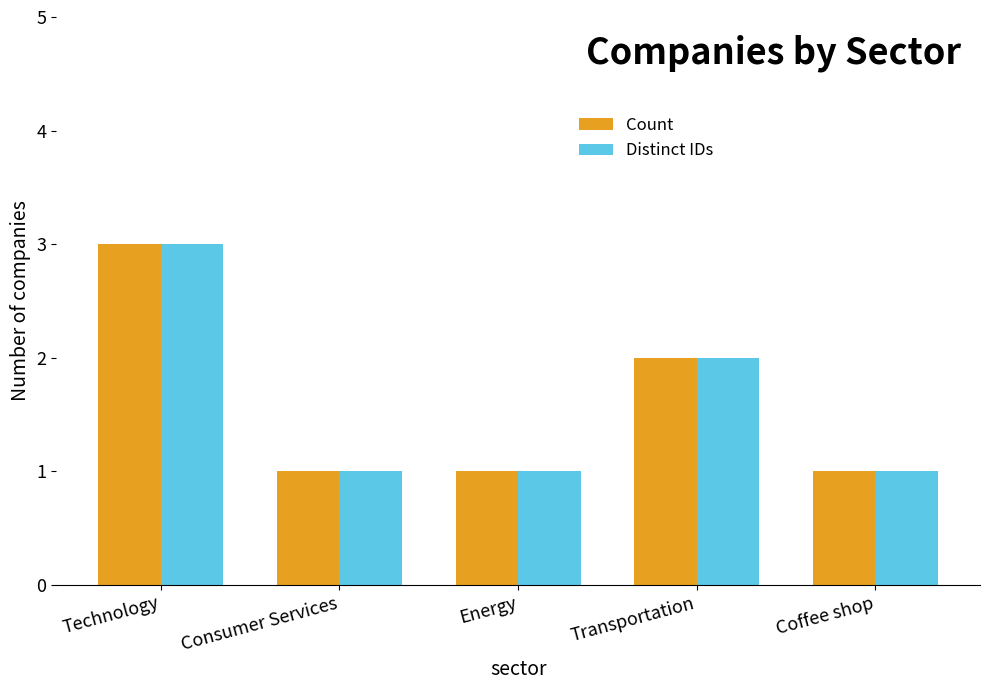

Reading left to right, what are all the values shown in this chart?

Count: 3	1	1	2	1
Distinct IDs: 3	1	1	2	1